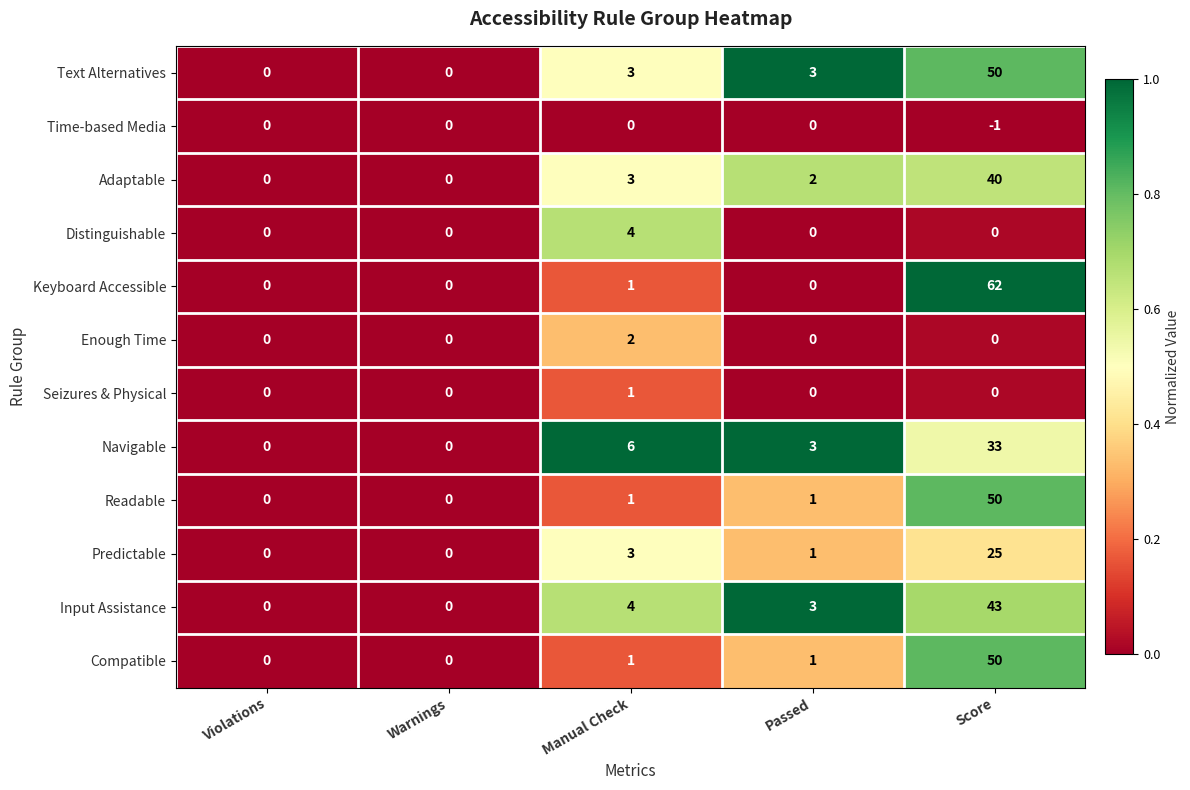

At which category is the sum across all series the highest?

Score